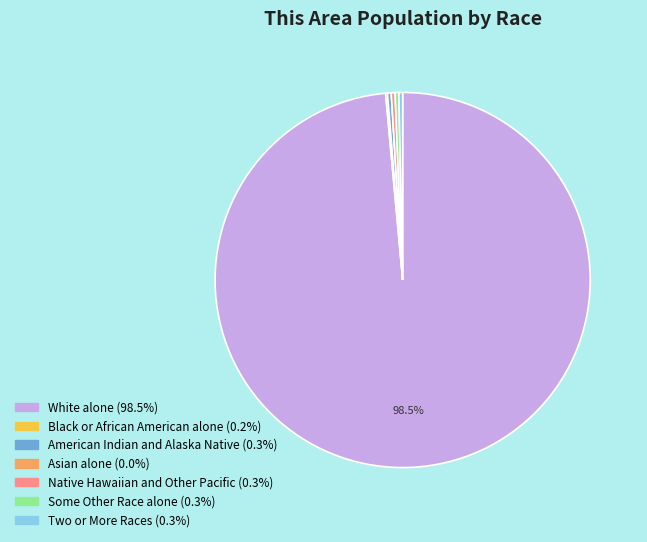

What is the largest slice in the pie chart?

White alone